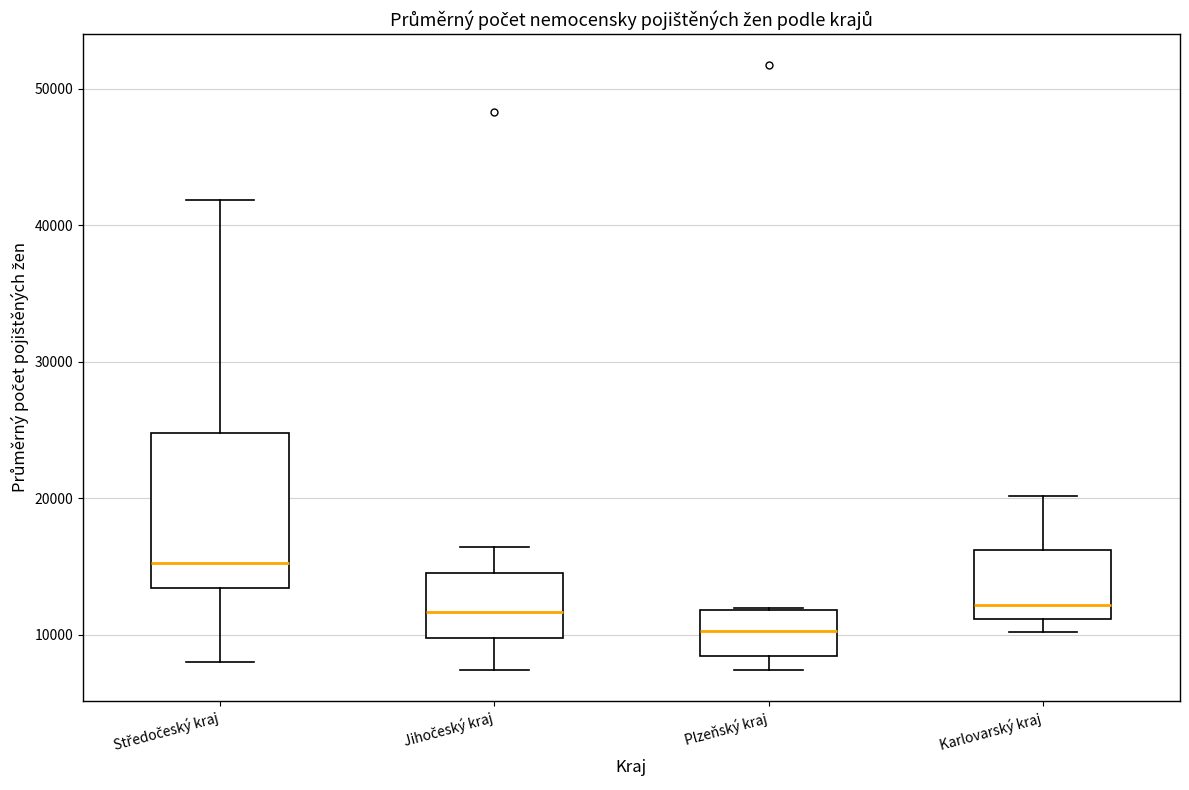

Reading left to right, transcribe this box plot: for each box, give where its median line is, the range the box spans, and where its two whiskers end, as read against the y-axis. The values are not printed on the chart, so give them approximately, as read against the axis.

Středočeský kraj: median 15000, box 13000 to 25000, whiskers 8000 to 42000
Jihočeský kraj: median 12000, box 10000 to 15000, whiskers 7000 to 16000
Plzeňský kraj: median 10000, box 8000 to 12000, whiskers 7000 to 12000
Karlovarský kraj: median 12000, box 11000 to 16000, whiskers 10000 to 20000